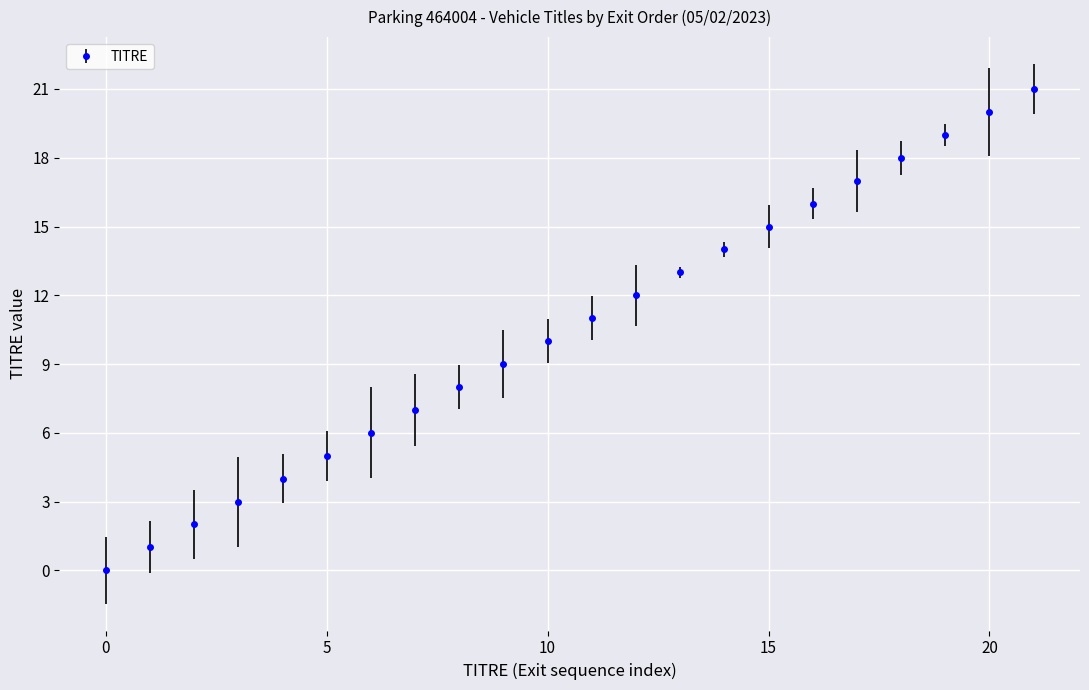

What is the greatest value displayed?

21